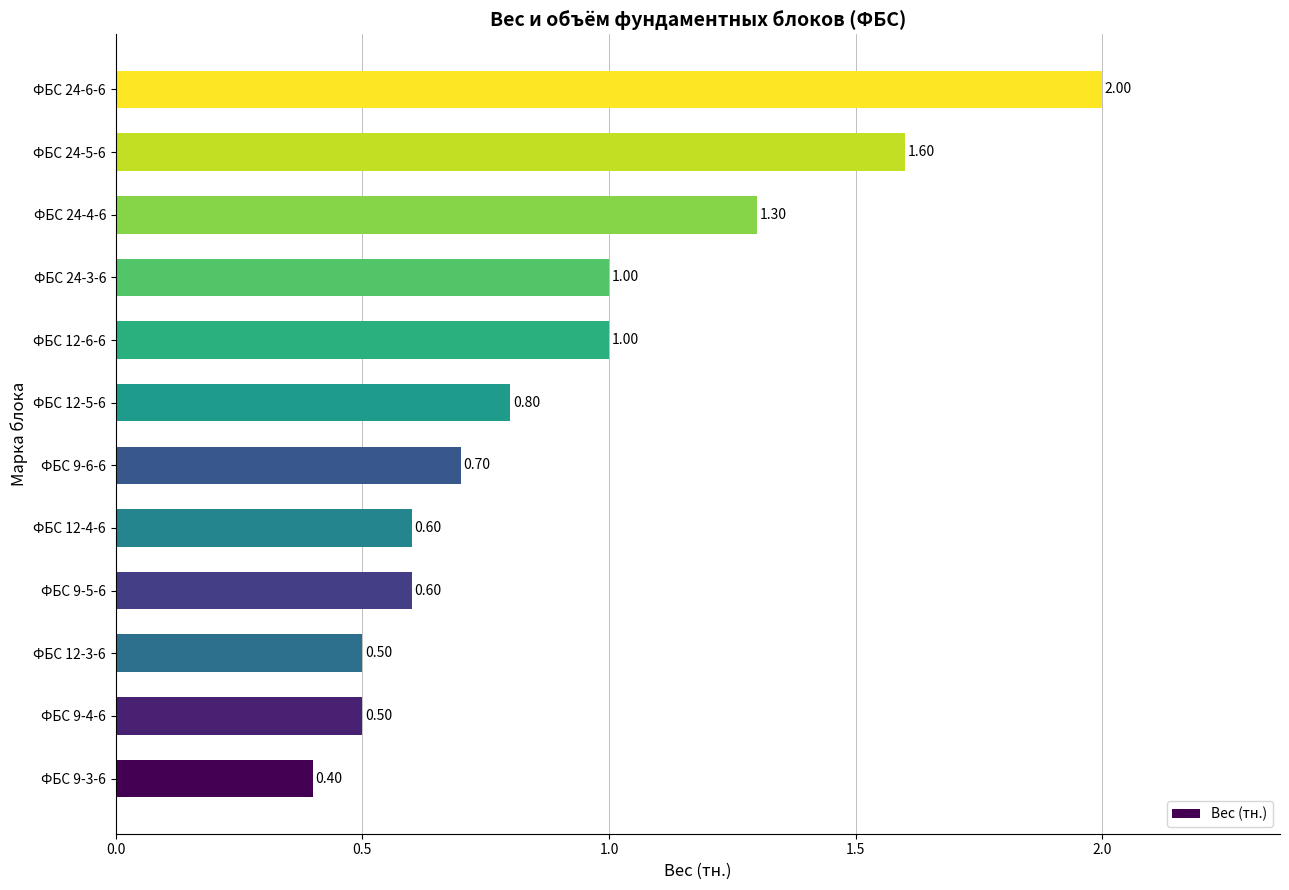

Are the bars horizontal?

Yes